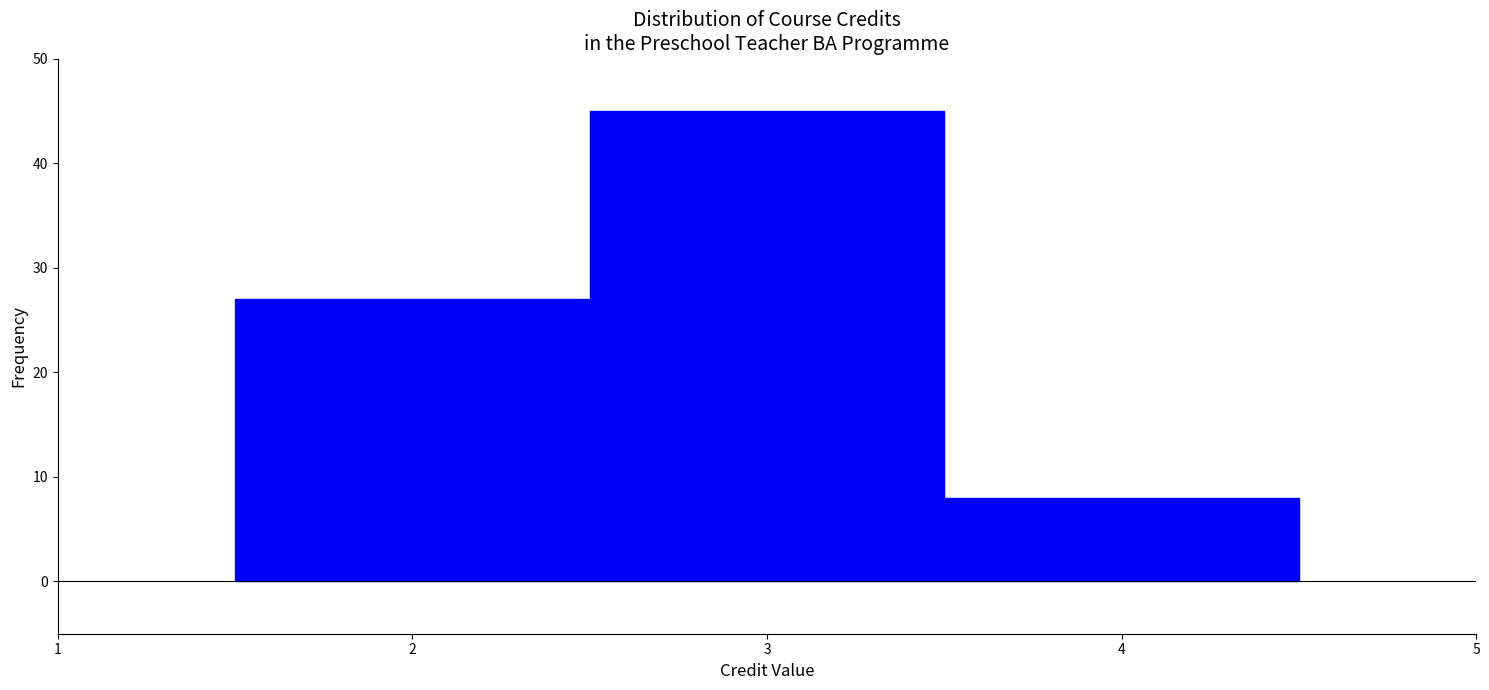

Which range on the x-axis has the tallest bar?

2.5 to 3.5